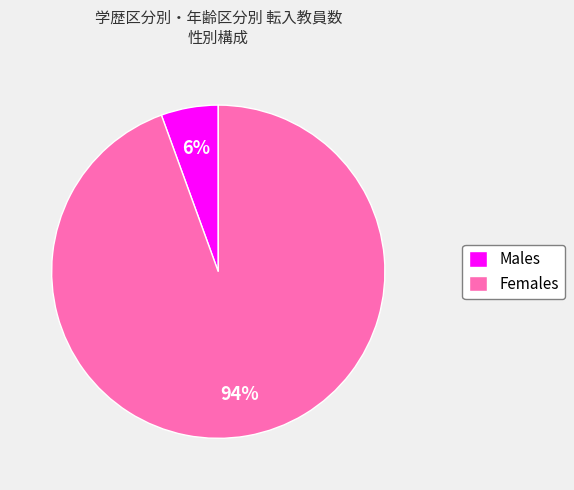

Rank the categories by value from lowest to highest.

Males, Females